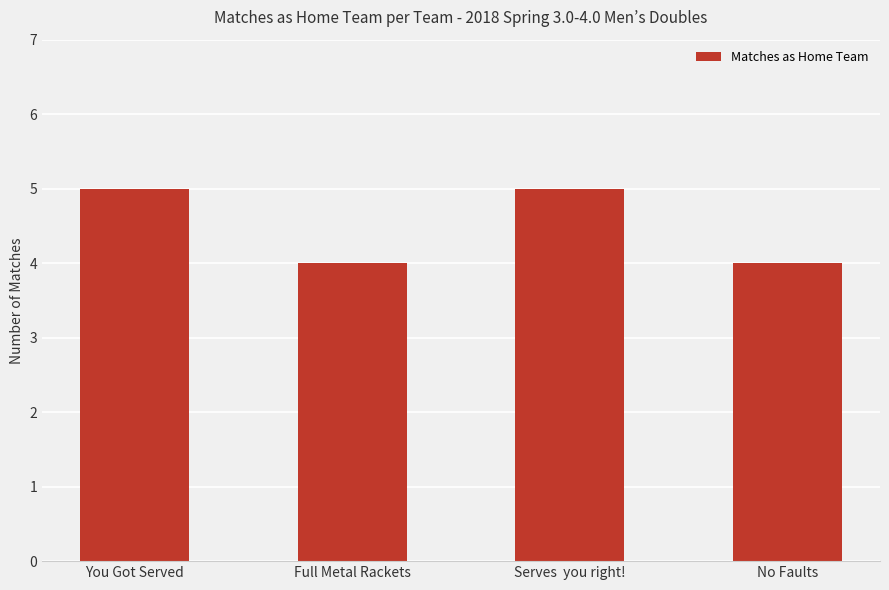

Approximately how many times larger is the value at Full Metal Rackets compared to Serves  you right!?

0.8